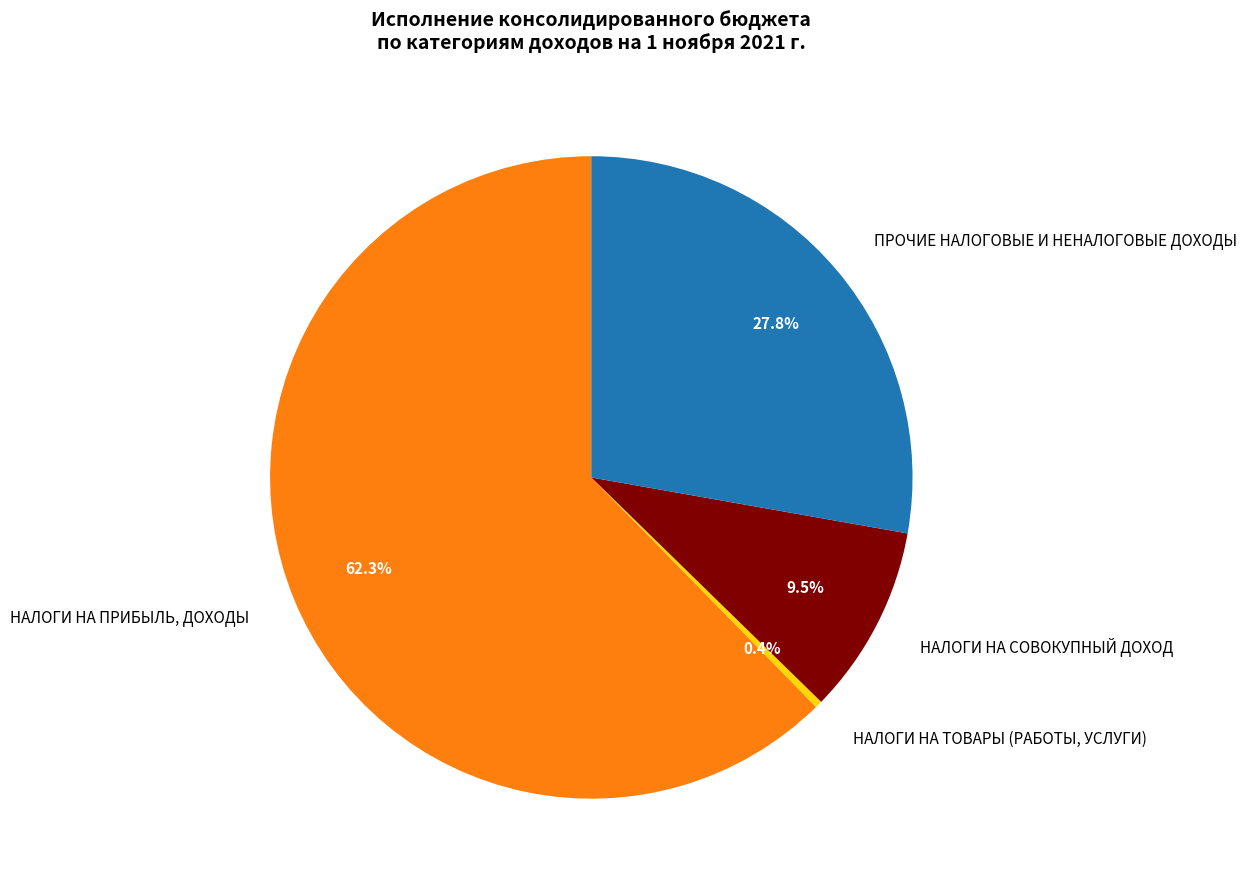

Does ПРОЧИЕ НАЛОГОВЫЕ И НЕНАЛОГОВЫЕ ДОХОДЫ account for over 50% of the chart?

No